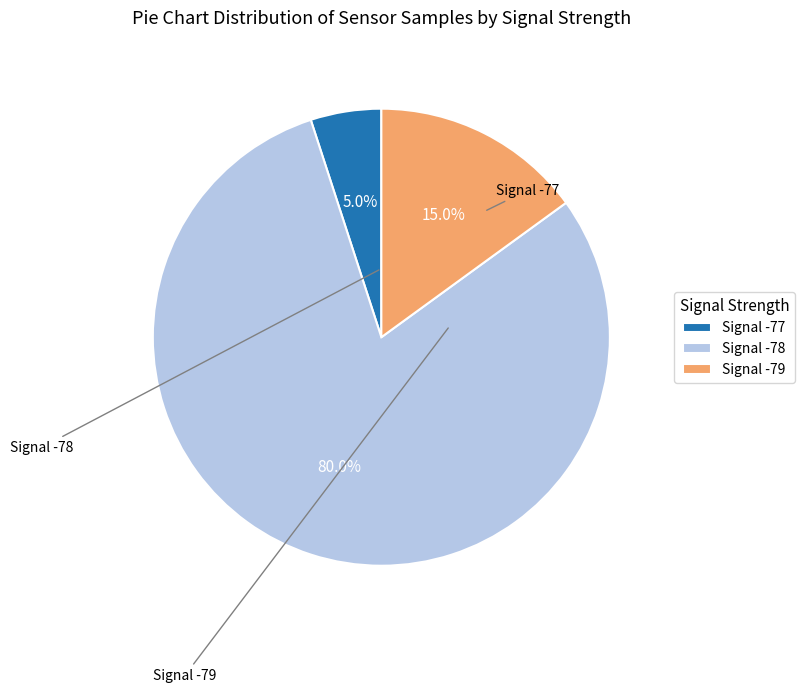

What is the smallest slice in the pie chart?

Signal -77